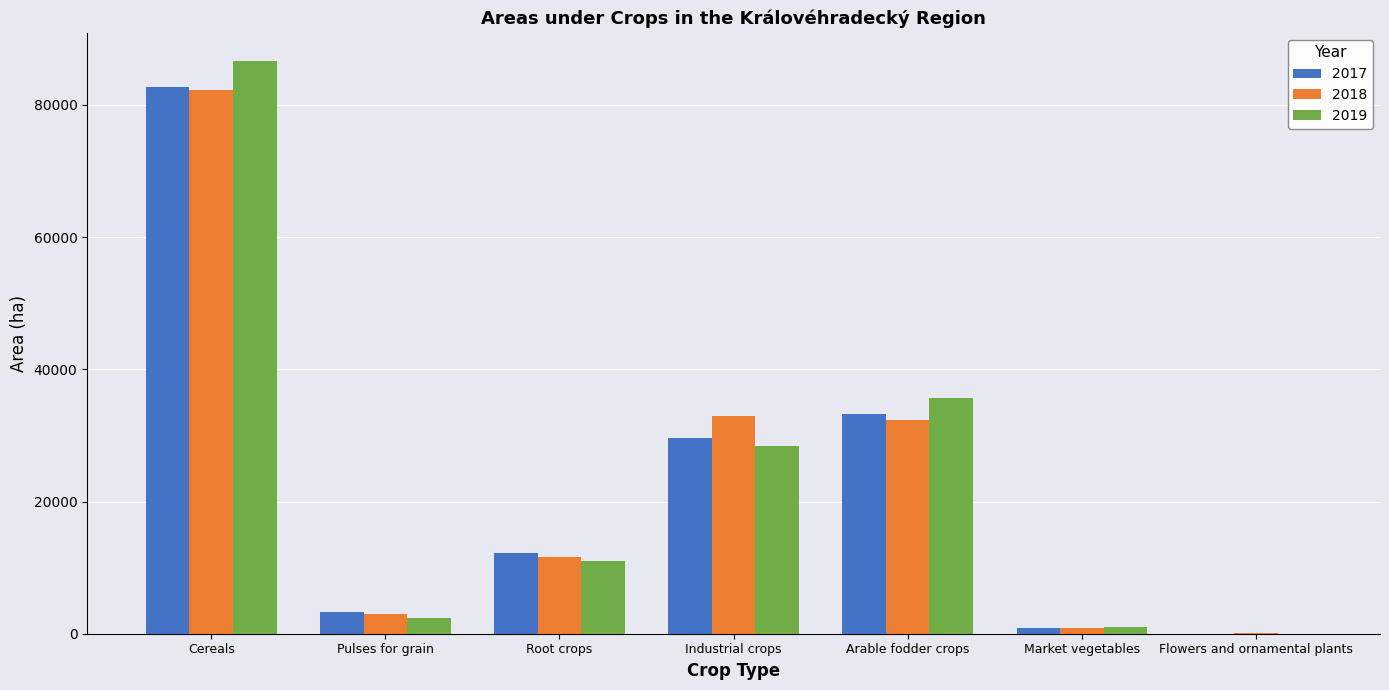

Does the chart contain stacked bars?

No